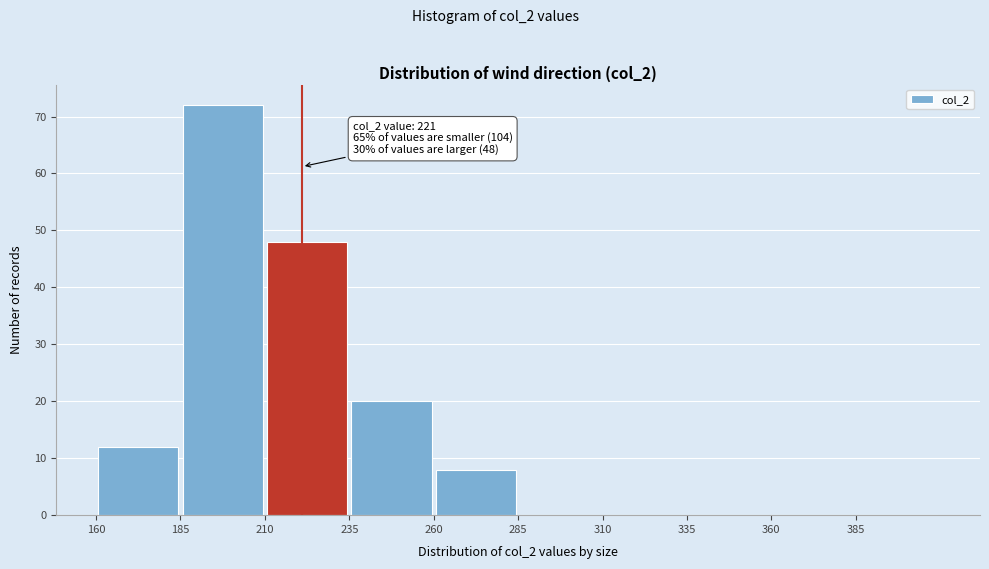

Which range on the x-axis has the tallest bar?

185 to 210